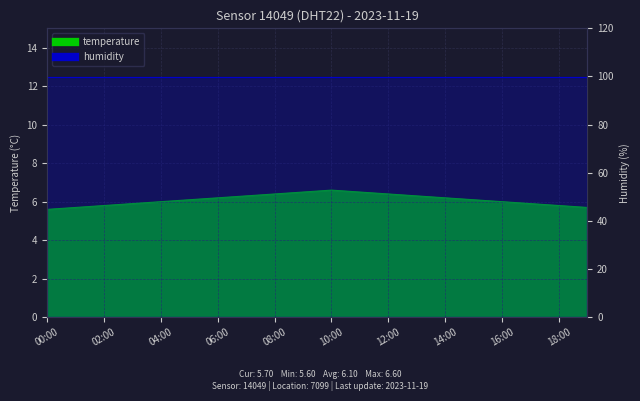

Reading right to left, extract all data points from this chart.

5.7	5.8	5.9	6.0	6.1	6.2	6.3	6.4	6.5	6.6	6.5	6.4	6.3	6.2	6.1	6.0	5.9	5.8	5.7	5.6